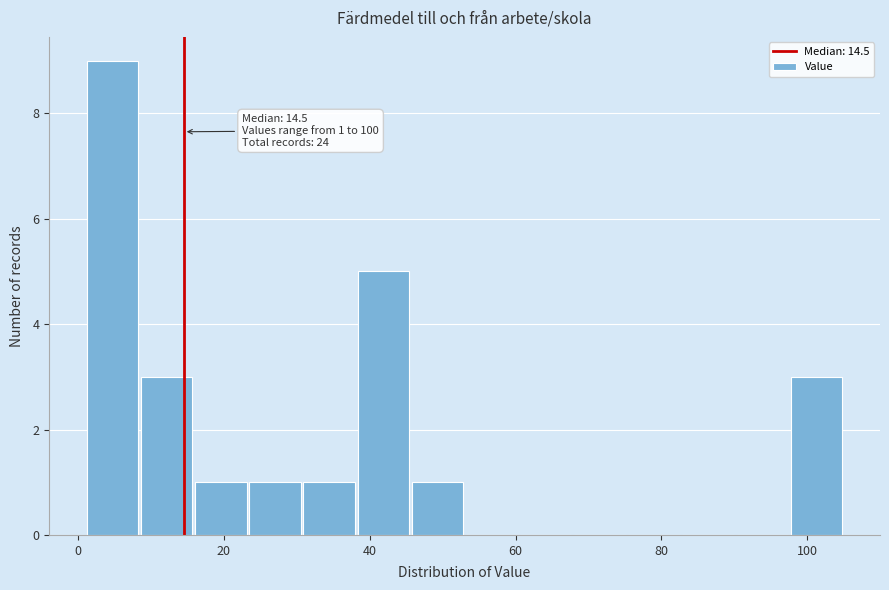

Around what value on the x-axis is the tallest bar? Give the approximate position of its centre, as read against the axis.

4